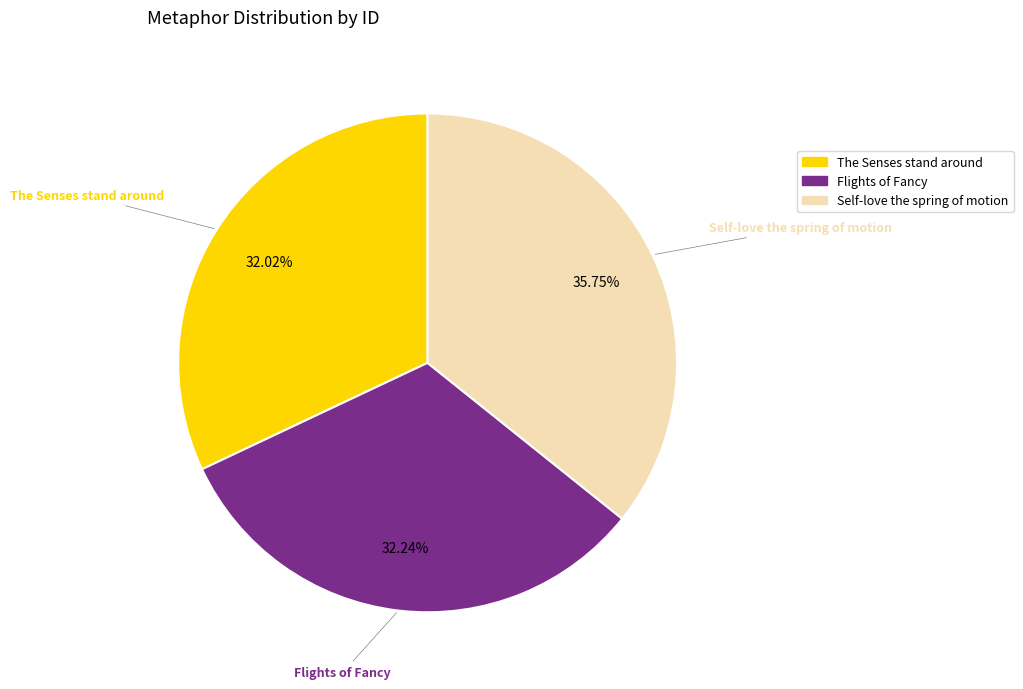

Count the number of slices in the pie.

3